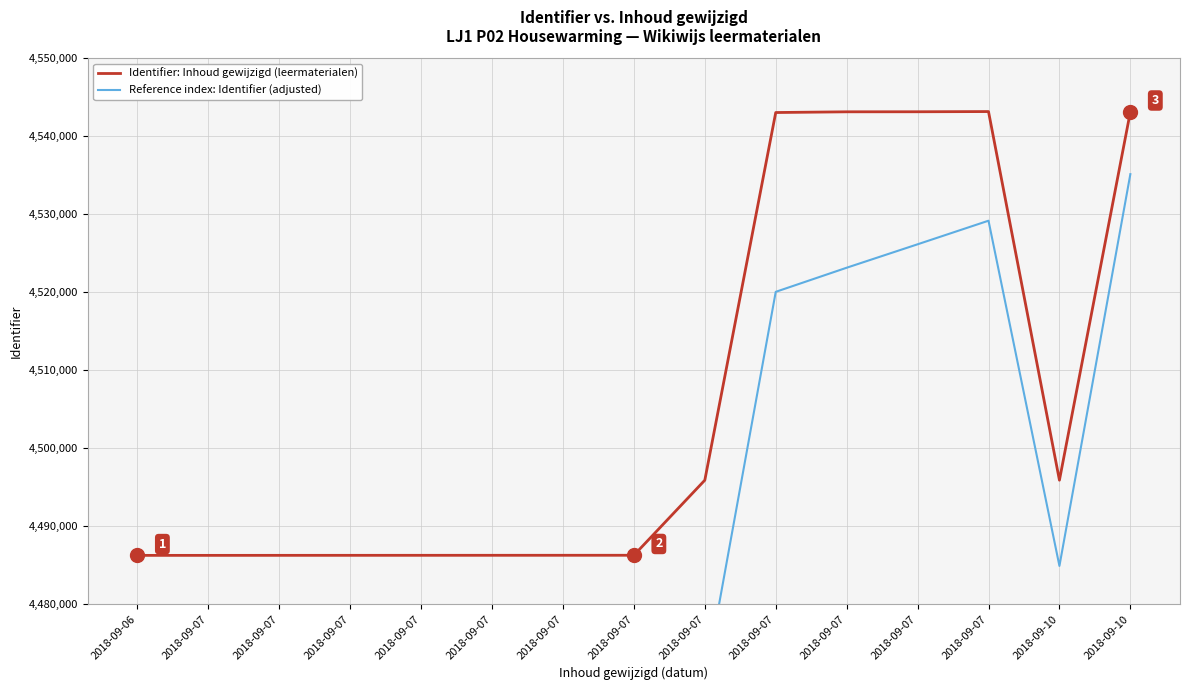

At which label does Reference index: Identifier (adjusted) reach its peak?

2018-09-10